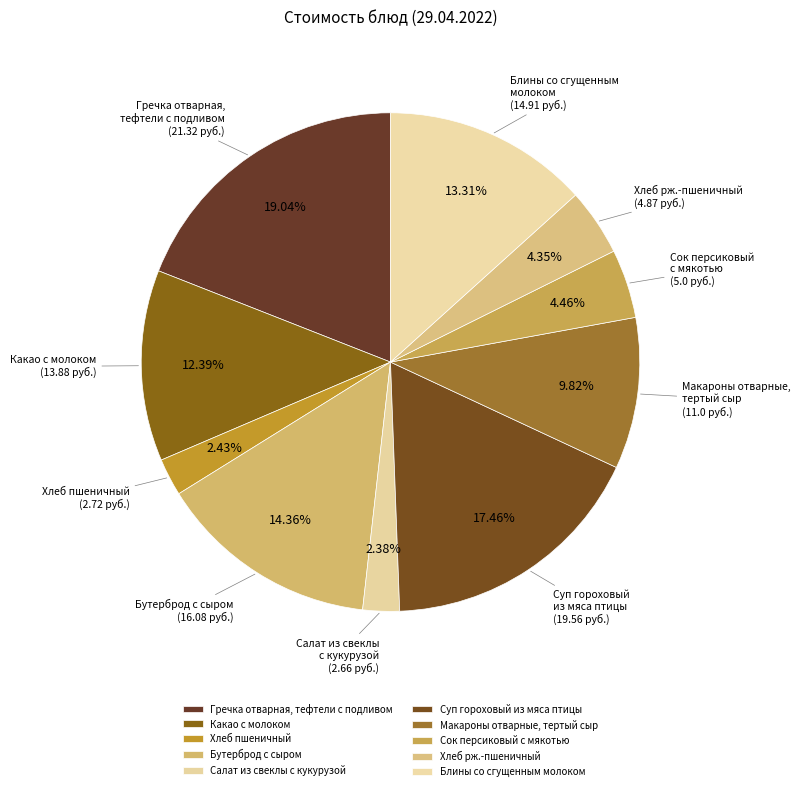

Is the sum of Бутерброд с сыром and Суп гороховый из мяса птицы greater than half?

No